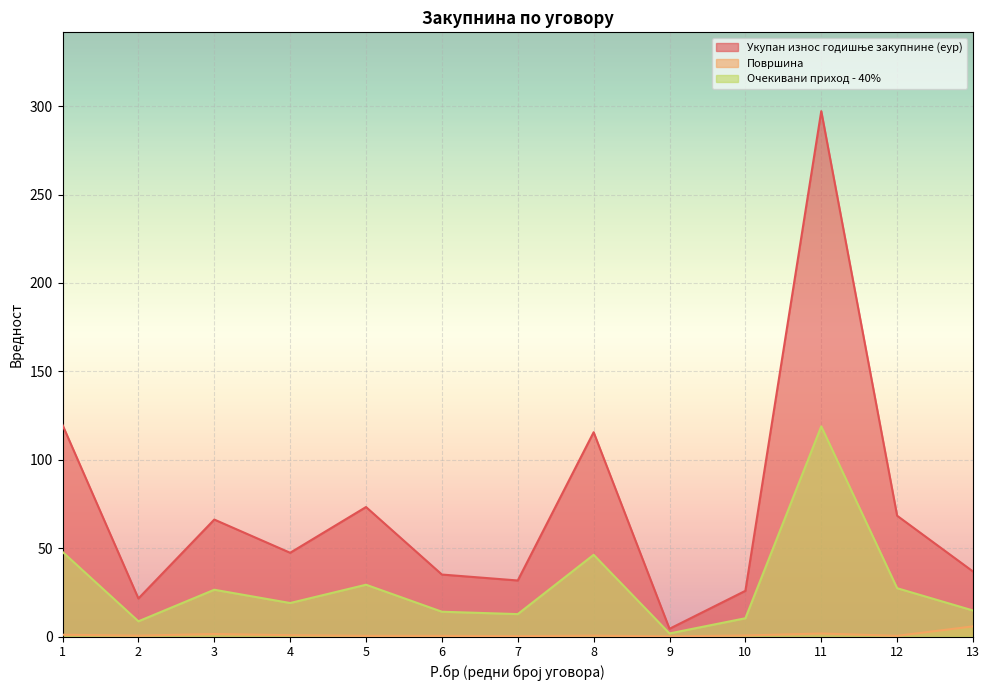

Between 7 and 13, which series saw the biggest shift?

Површина